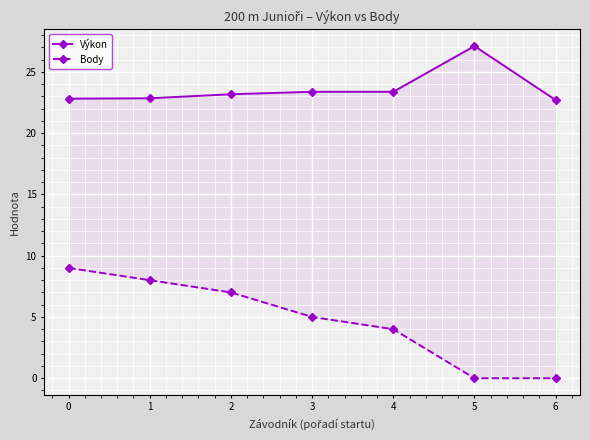

True or false: Body and Výkon intersect in this chart.

False